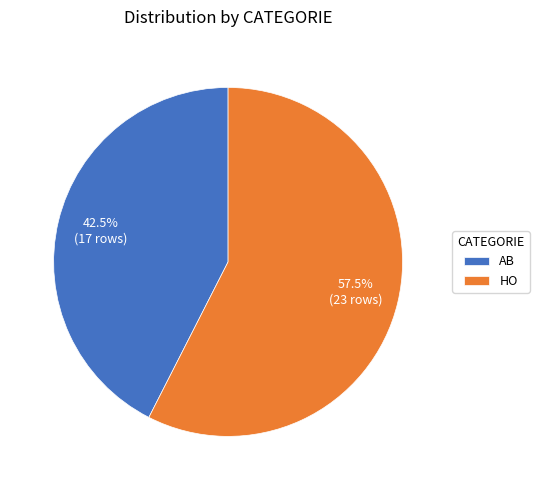

Which slice represents more than half of the pie?

HO